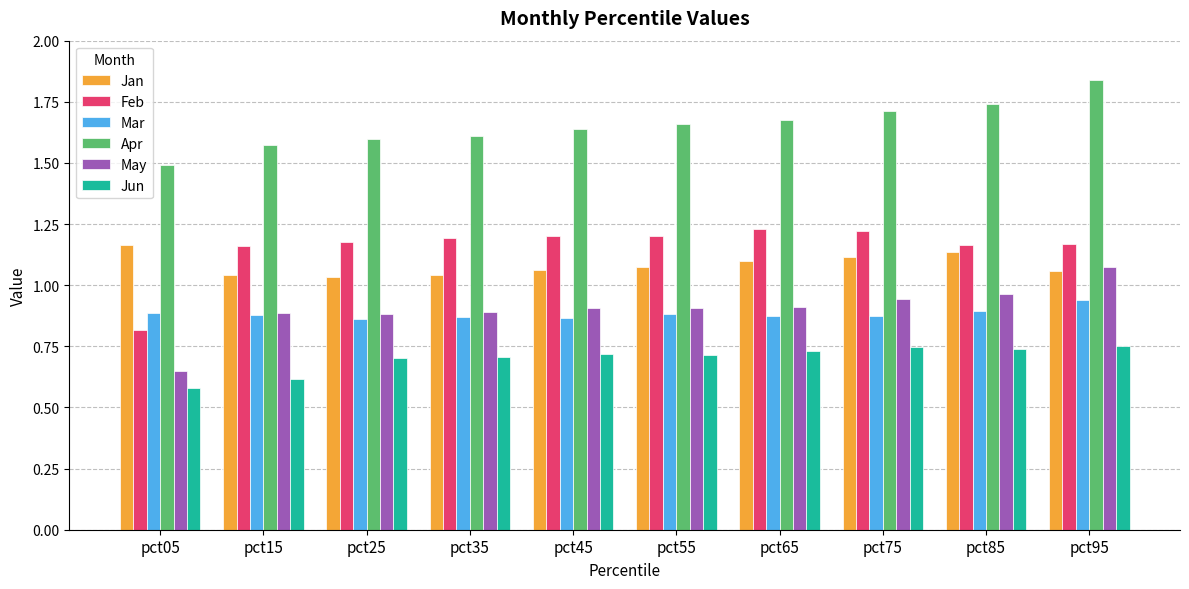

Is it true that Feb equals 1.2 at pct75?

True